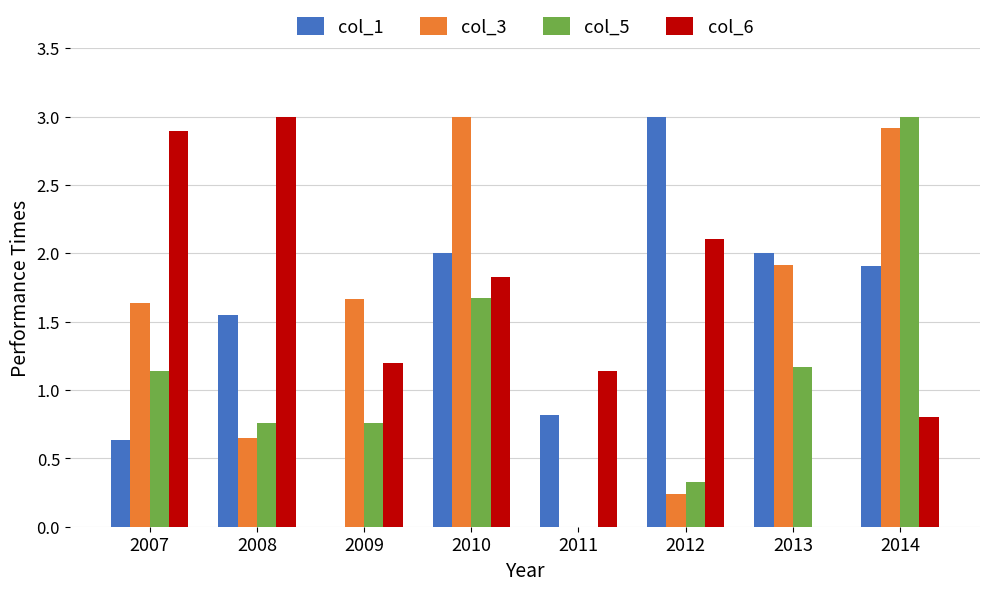

What is the total value across all series at 2014?

8.6